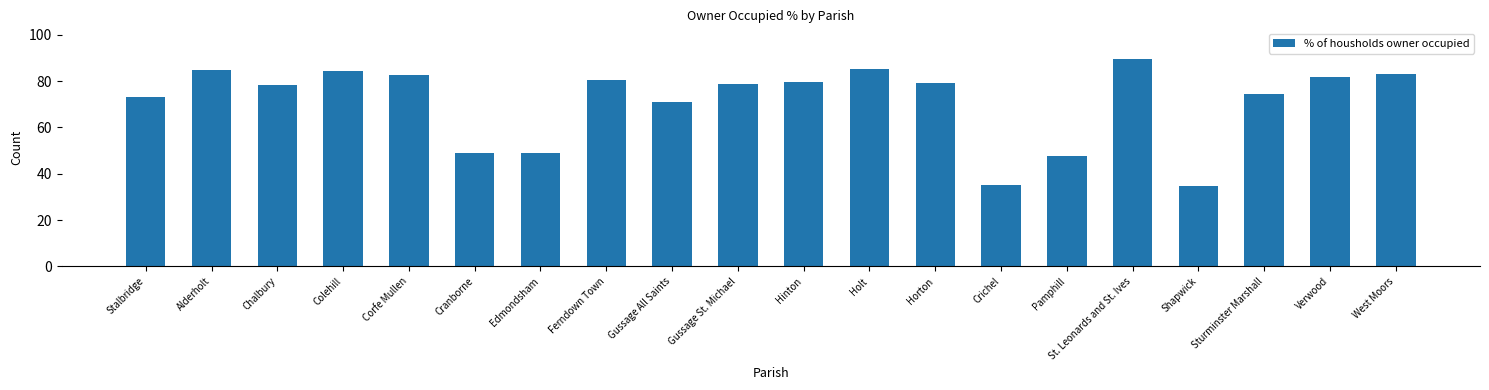

Does the chart contain stacked bars?

No